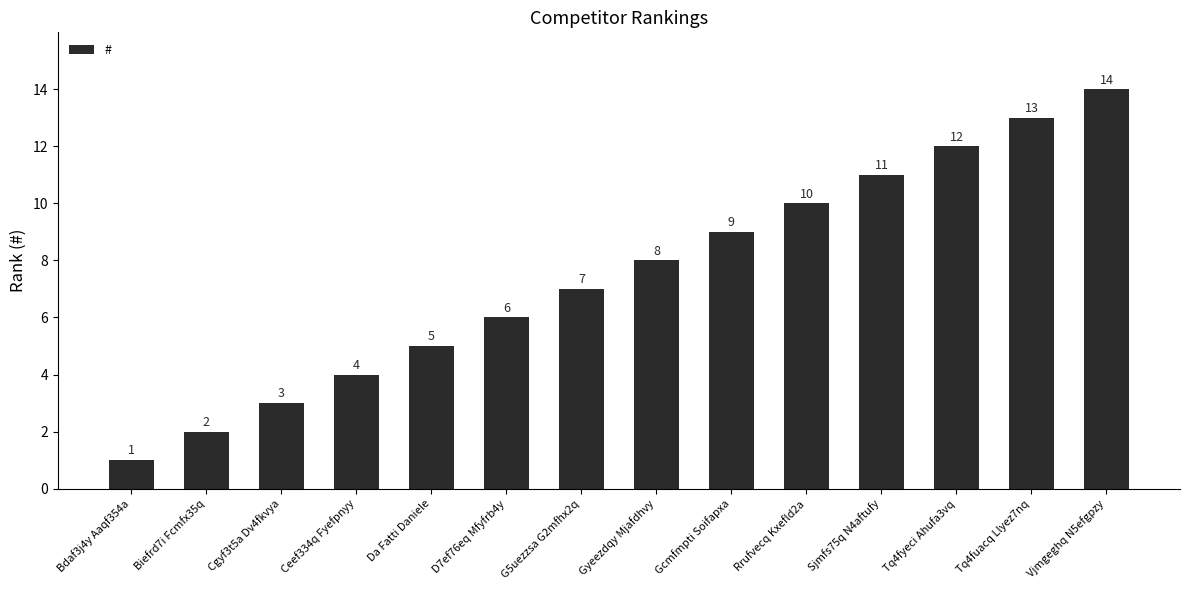

Read the value at Tq4fyeci Ahufa3vq, to the nearest 5.

10